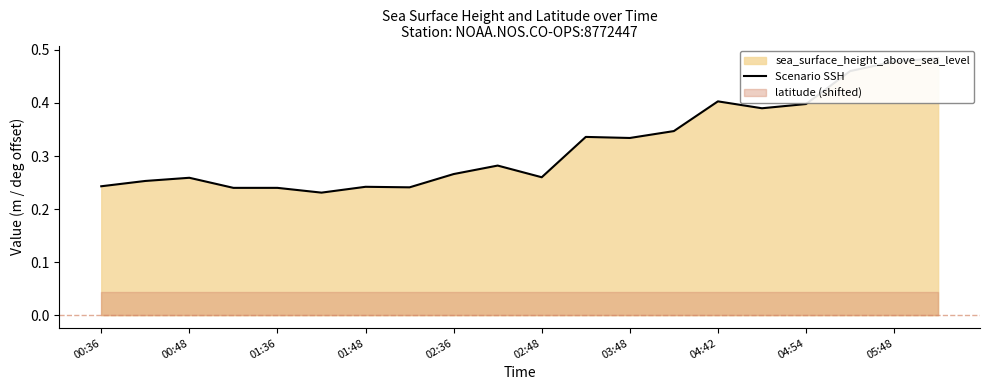

Reading left to right, list all the values displayed in this chart.

0.2	0.3	0.3	0.2	0.2	0.2	0.2	0.2	0.3	0.3	0.3	0.3	0.3	0.3	0.4	0.4	0.4	0.5	0.5	0.5